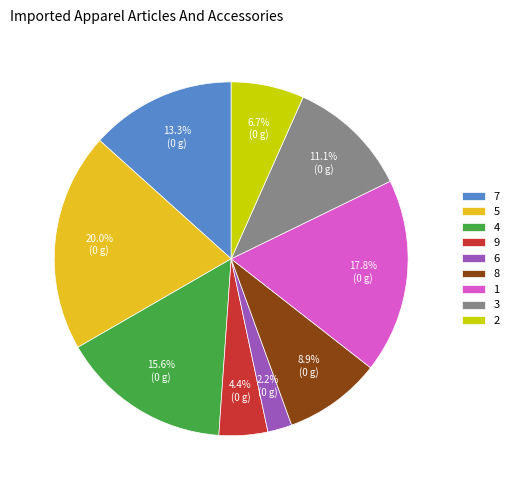

Is the sum of 2 and 1 greater than half?

No